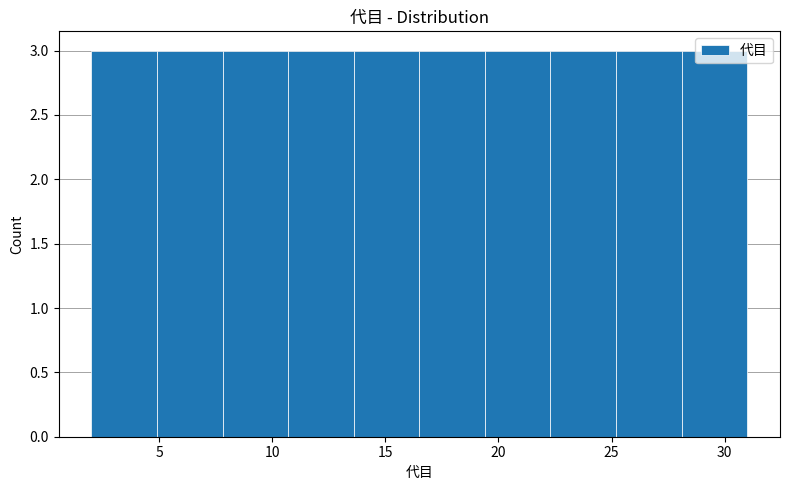

Reading left to right, transcribe this chart: for each bar, give the range it covers on the x-axis and its height. Neither the bar edges nor the heights are printed on the chart, so give them approximately, as read against the axes.

2.0 to 4.9: 3
4.9 to 7.8: 3
7.8 to 10.7: 3
10.7 to 13.6: 3
13.6 to 16.5: 3
16.5 to 19.4: 3
19.4 to 22.3: 3
22.3 to 25.2: 3
25.2 to 28.1: 3
28.1 to 31.0: 3